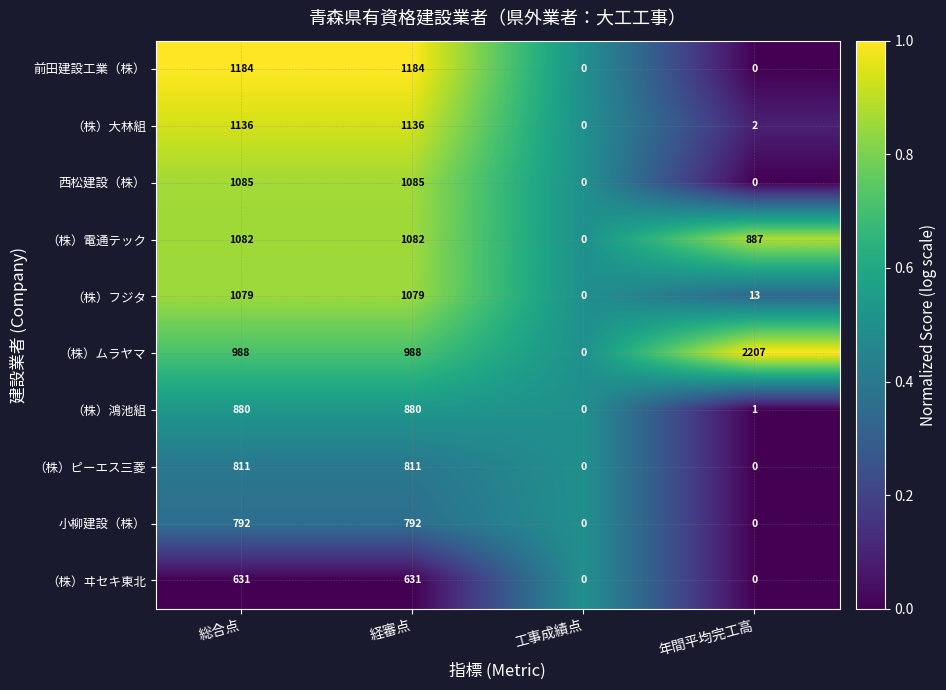

At how many categories does at least one series exceed 81?

3